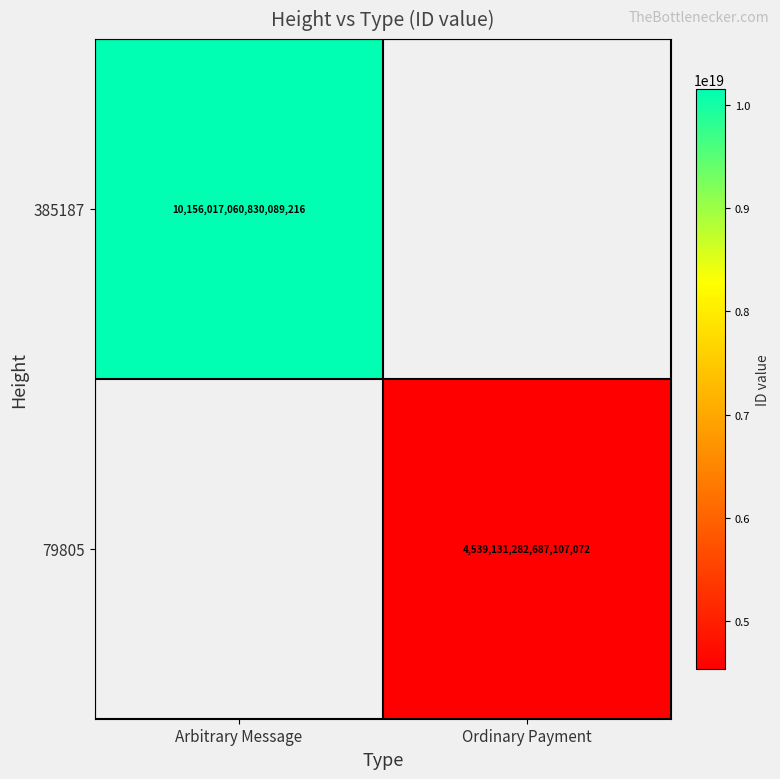

At how many categories does at least one series exceed 4252842167674883584?

2